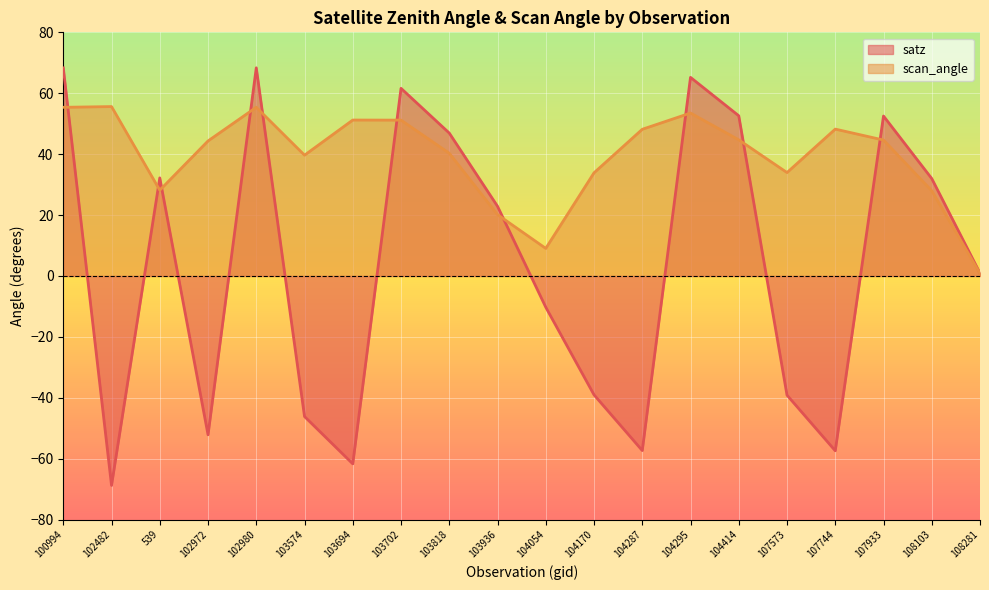

At which label does scan_angle first exceed 44?

100994